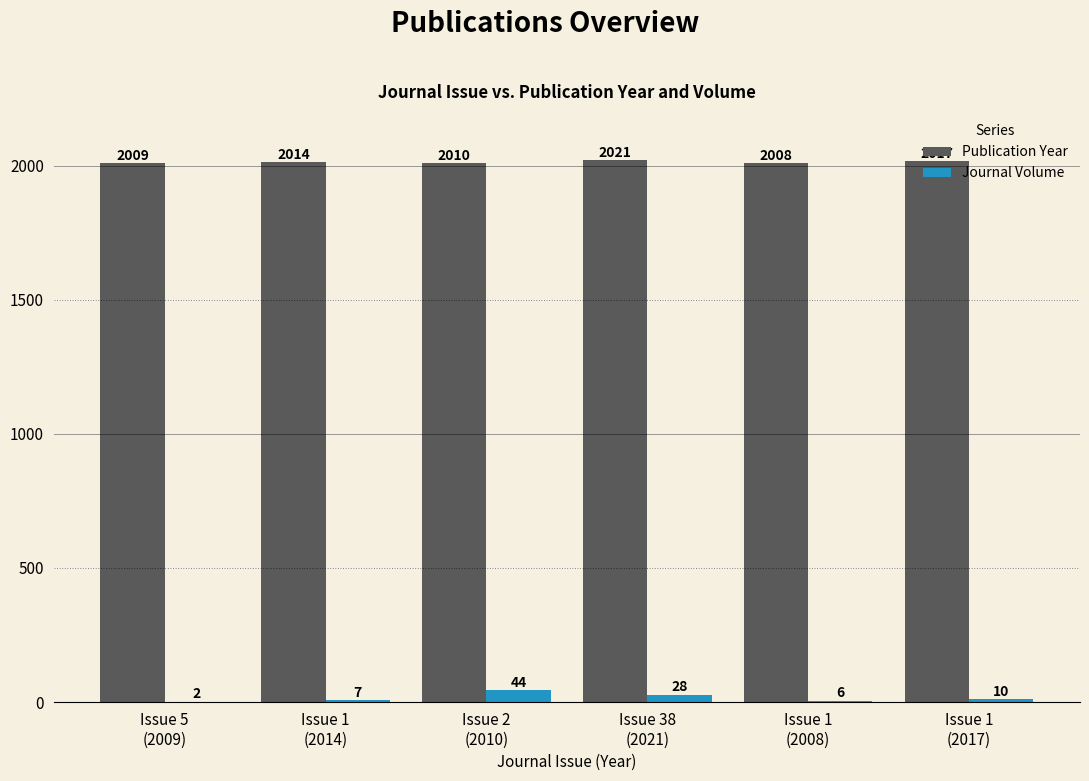

What is the maximum value shown in the chart?

2021